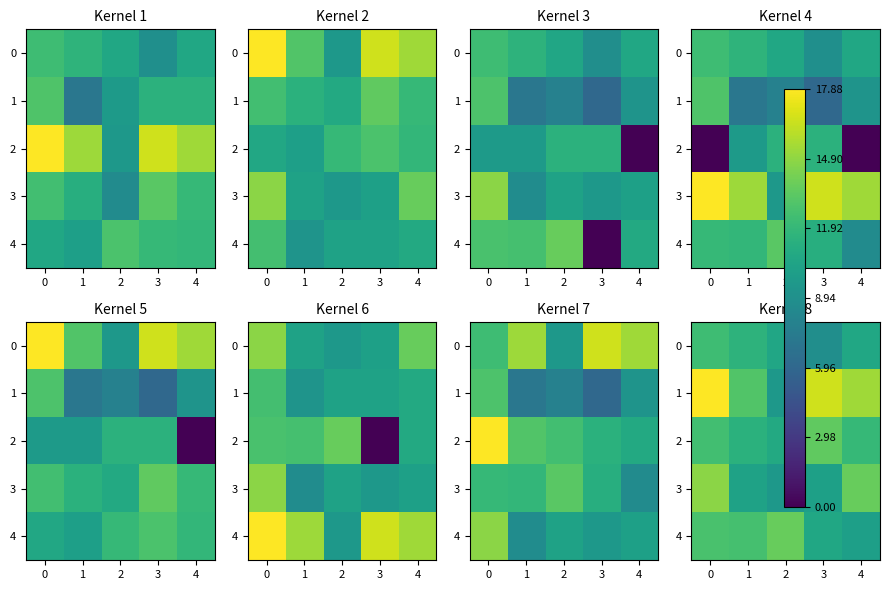

At which label does 3 reach its minimum?

2